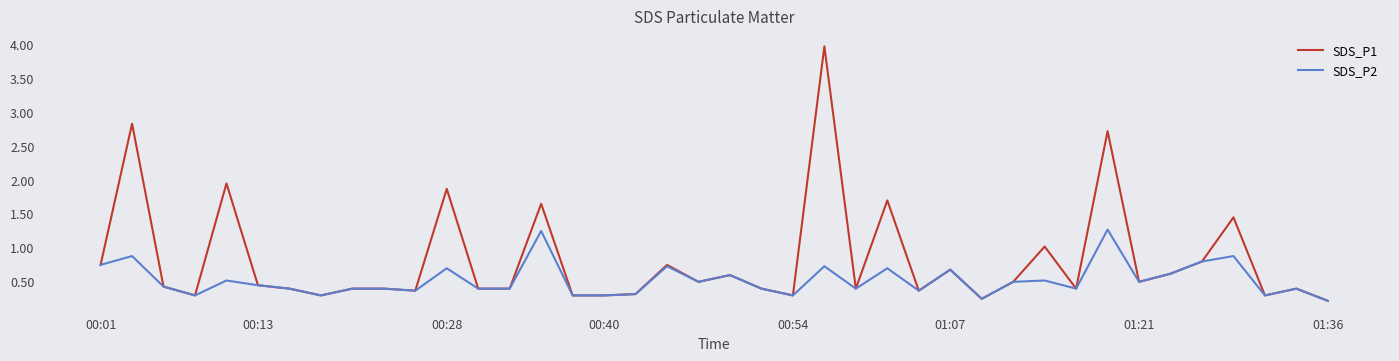

List the series in order of their overall mean, highest first.

SDS_P1, SDS_P2